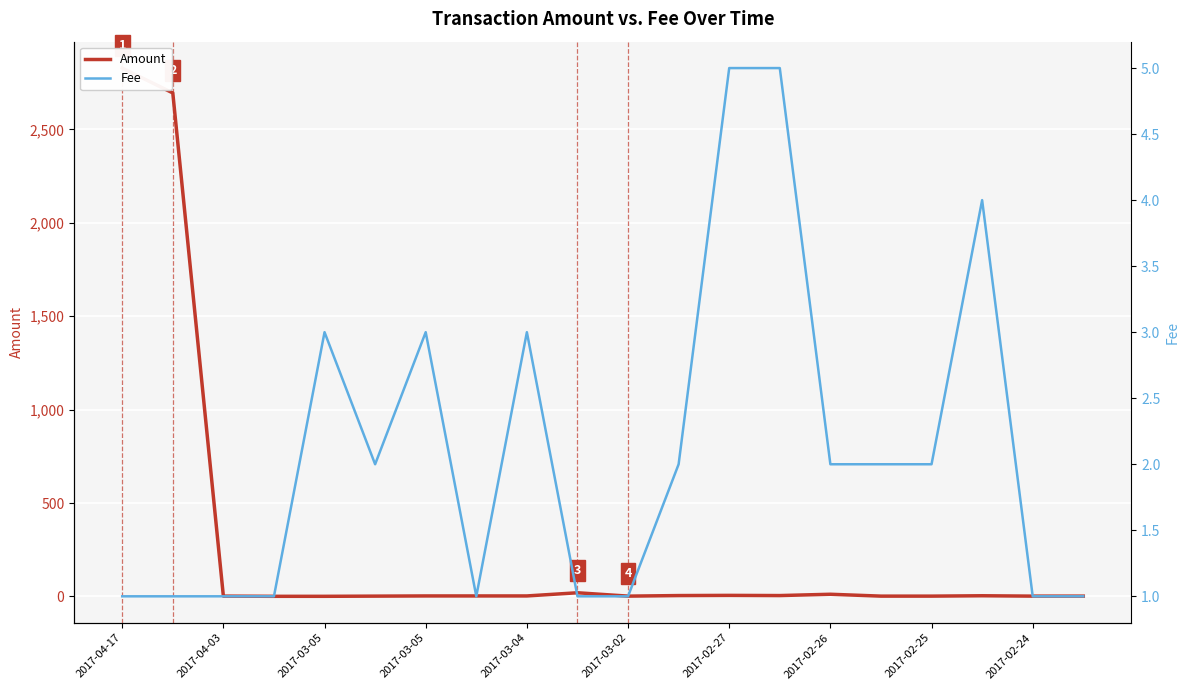

How many interior local valleys does the Amount series have?

2